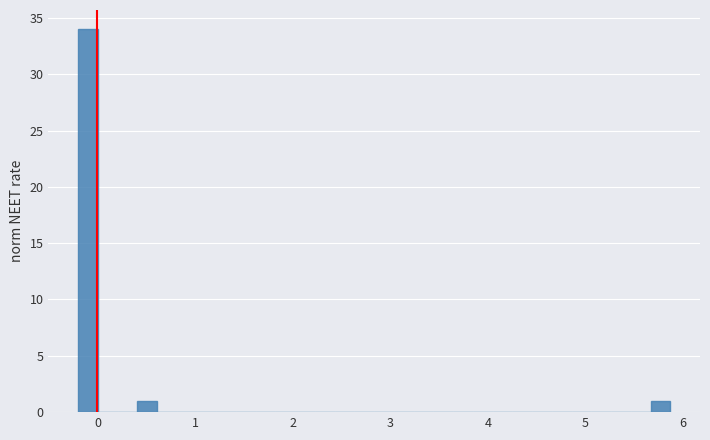

Read against the x-axis, roughly where is the centre of the tallest bar?

-0.1